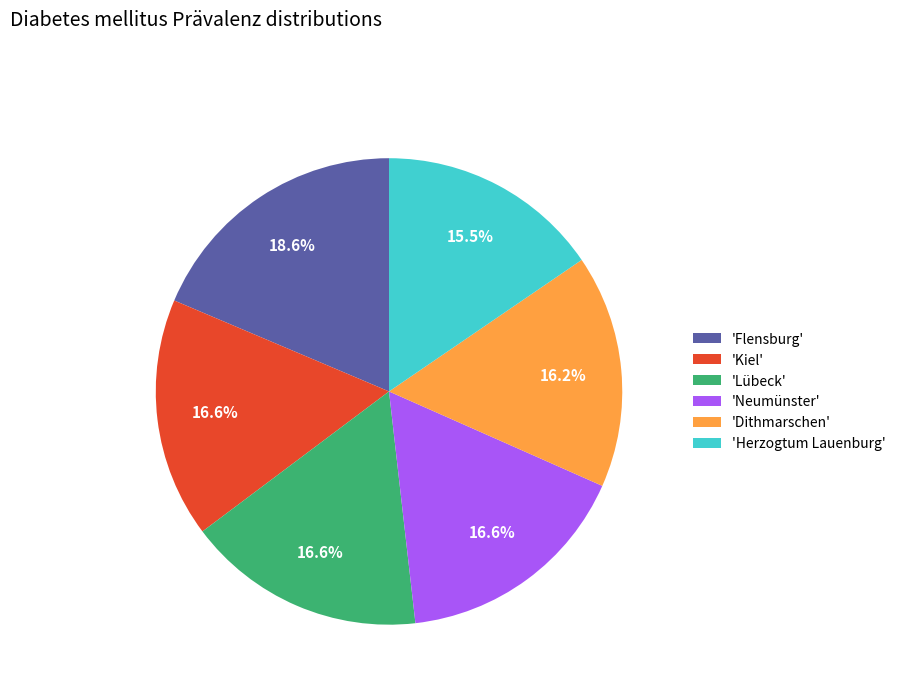

Is the sum of 'Lübeck' and 'Herzogtum Lauenburg' greater than half?

No